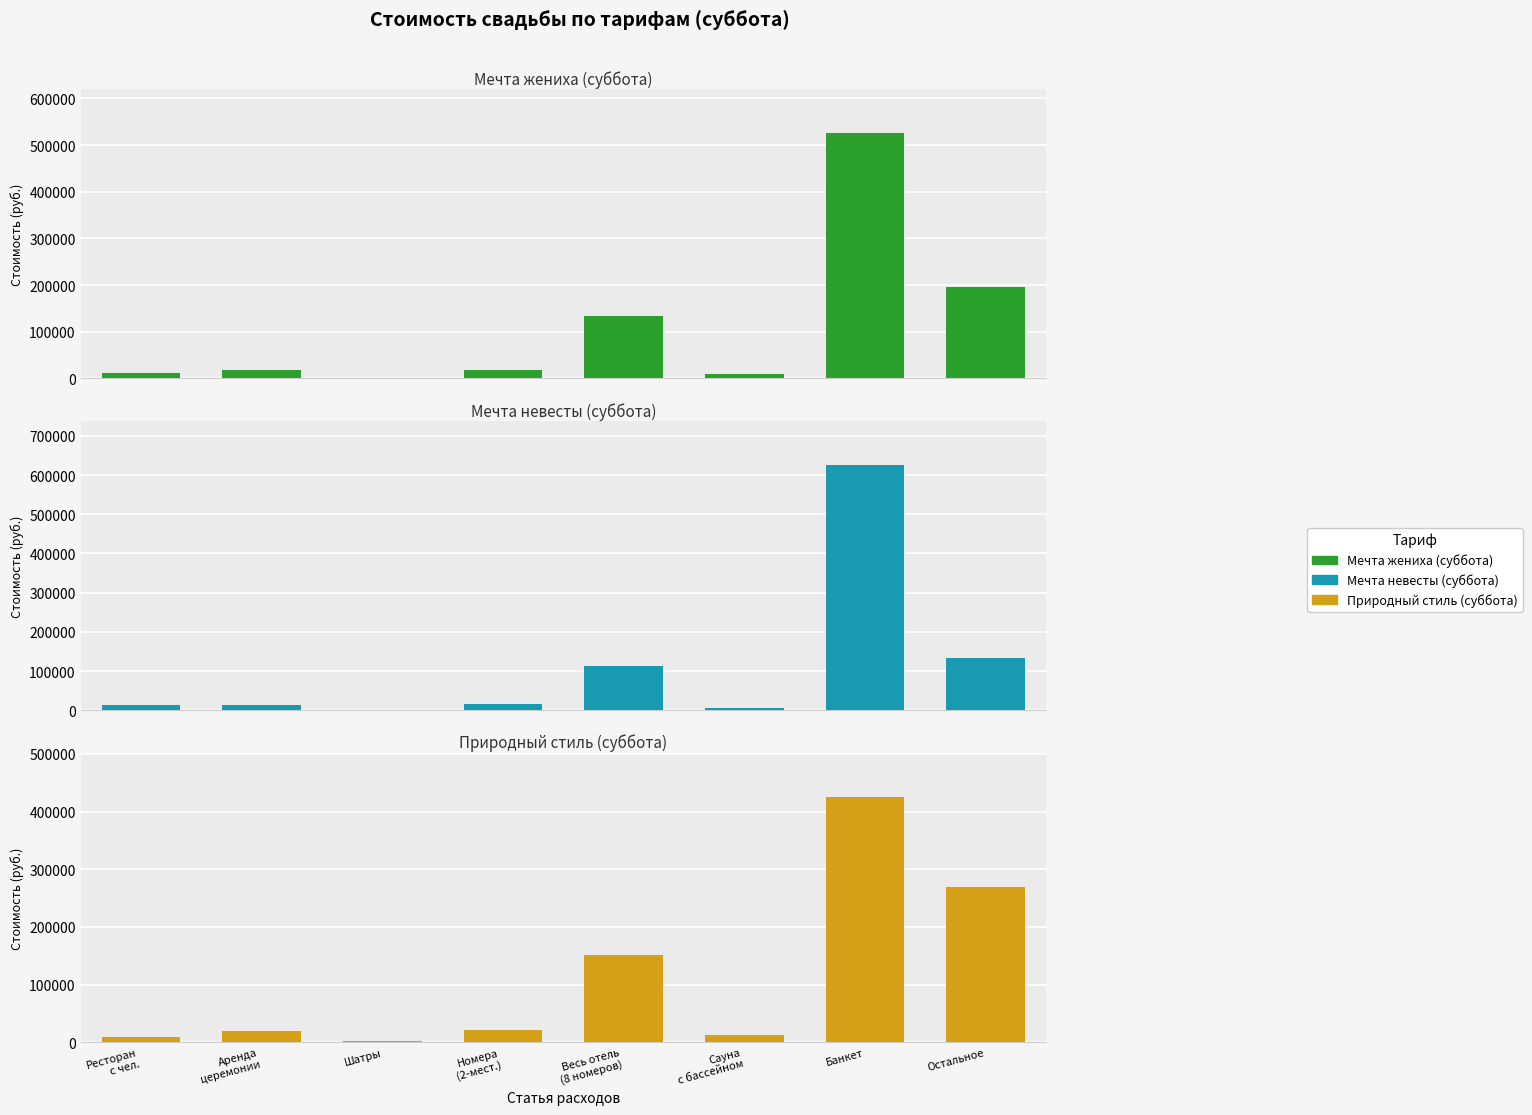

Reading left to right, list all the values displayed in this chart.

Мечта жениха (суббота): Ресторан
с чел.=10500	Аренда
церемонии=17000	Шатры=700	Номера
(2-мест.)=19000	Весь отель
(8 номеров)=133000	Сауна
с бассейном=10000	Банкет=525000	Остальное=195000
Мечта невесты (суббота): Ресторан
с чел.=12500	Аренда
церемонии=14000	Шатры=0	Номера
(2-мест.)=16600	Весь отель
(8 номеров)=114000	Сауна
с бассейном=5000	Банкет=625000	Остальное=133000
Природный стиль (суббота): Ресторан
с чел.=8500	Аренда
церемонии=19000	Шатры=1700	Номера
(2-мест.)=21375	Весь отель
(8 номеров)=152000	Сауна
с бассейном=12500	Банкет=425000	Остальное=268500